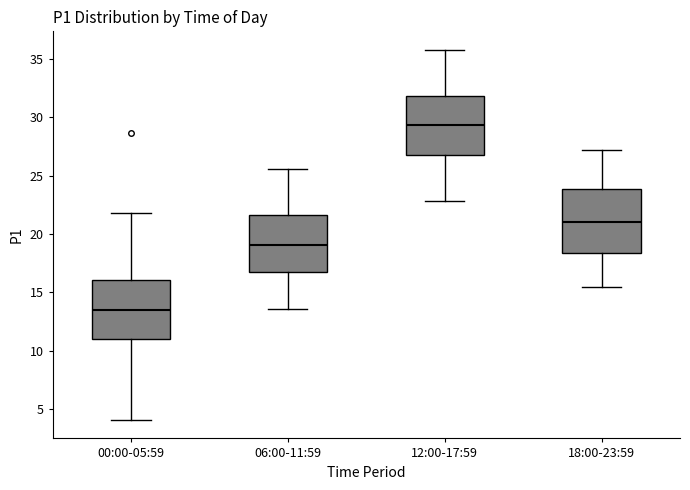

Which box's median line is the highest?

12:00-17:59